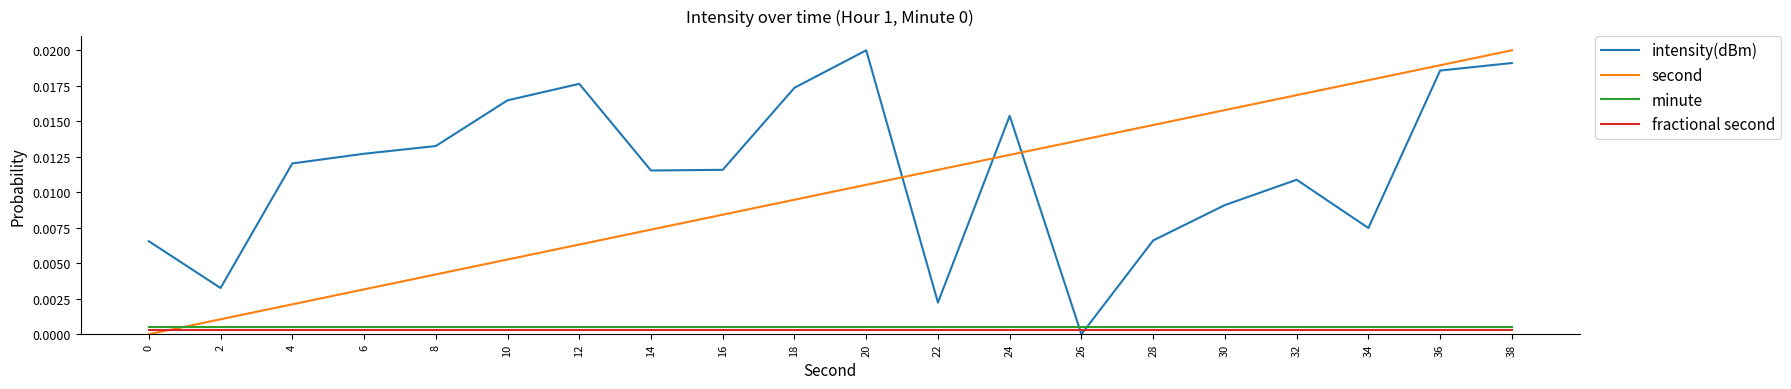

Does the chart display data point markers on the line(s)?

No